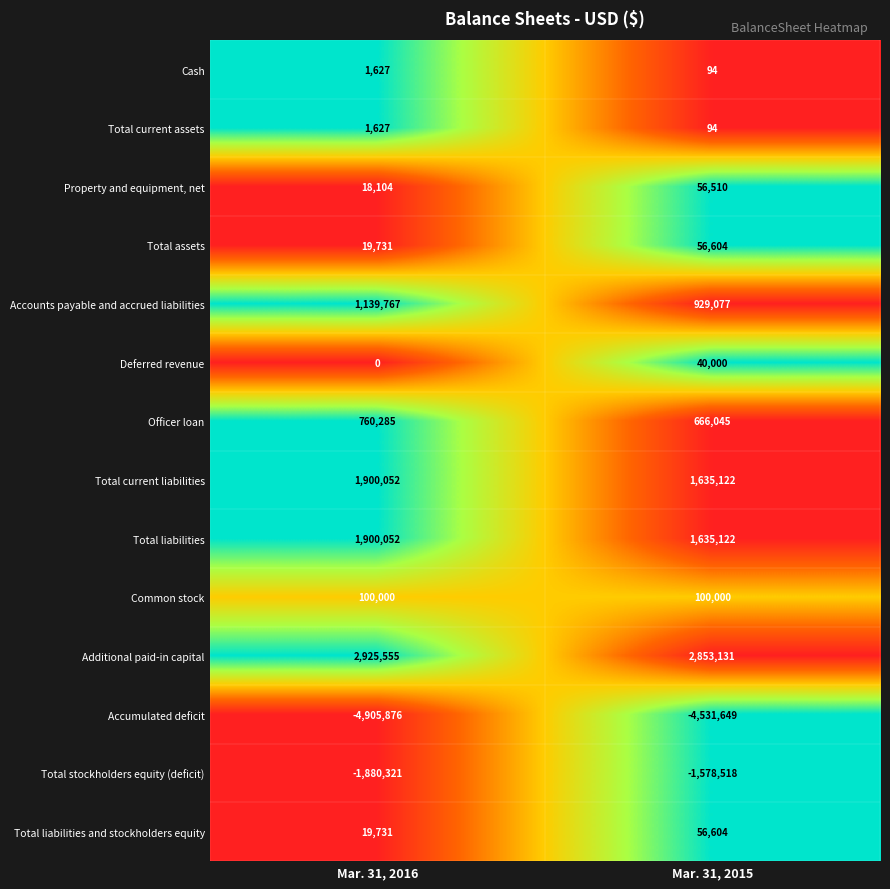

What is the approximate value of Total current liabilities at Mar. 31, 2015?

1635122